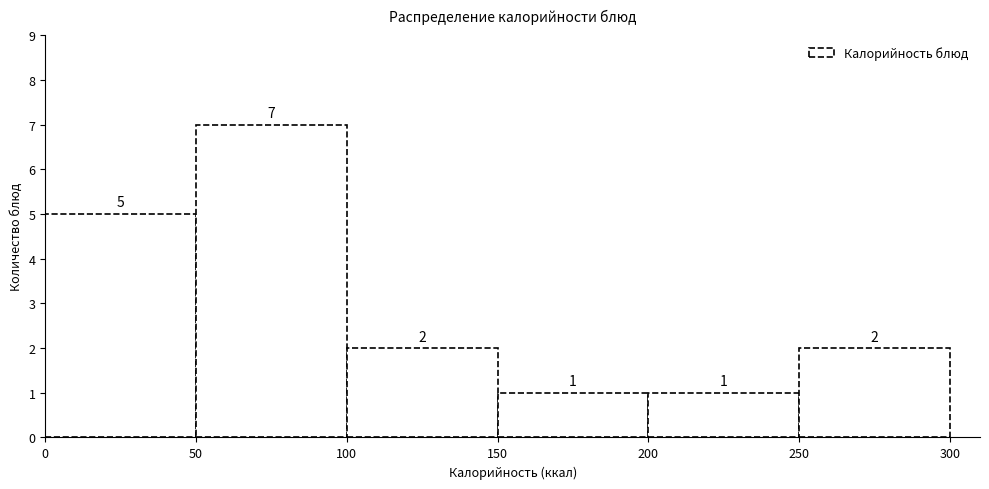

Reading left to right, transcribe this chart: for each bar, give the range it covers on the x-axis and its height.

0 to 50: 5
50 to 100: 7
100 to 150: 2
150 to 200: 1
200 to 250: 1
250 to 300: 2